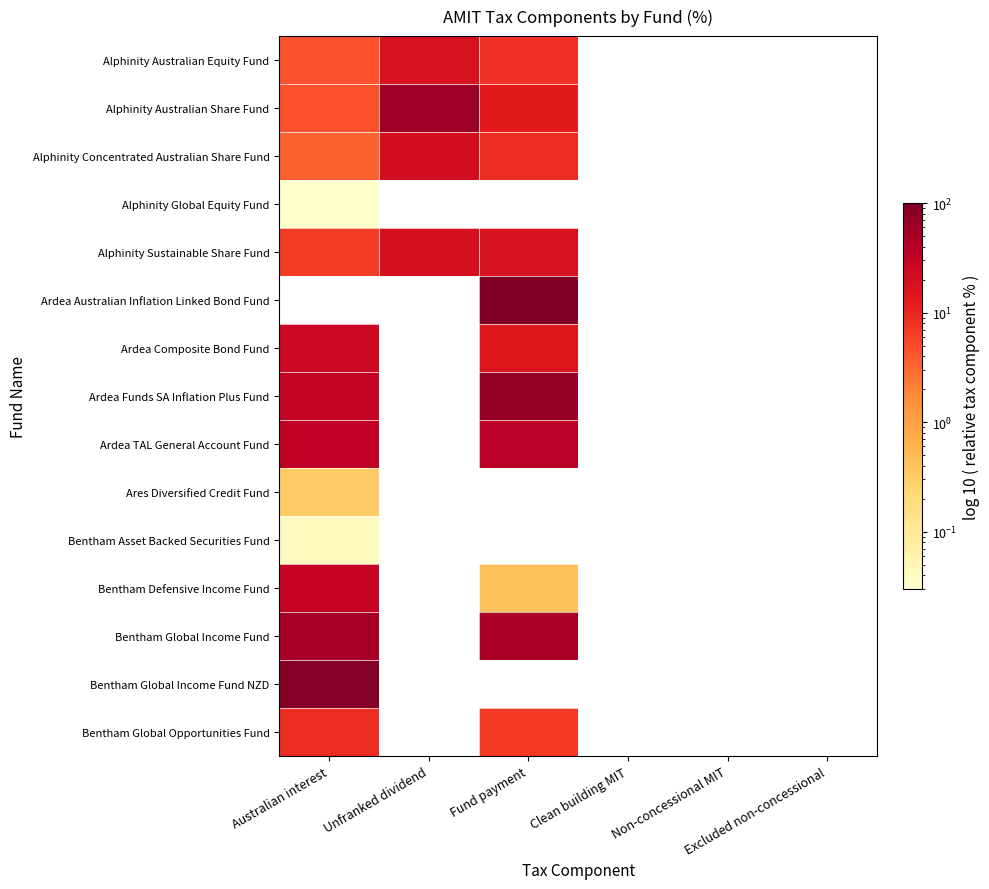

At how many categories does at least one series exceed 33?

3